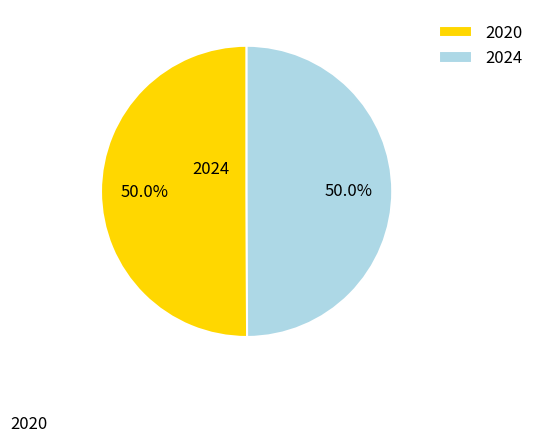

What is the ratio of the value at 2024 to the value at 2020?

1.0